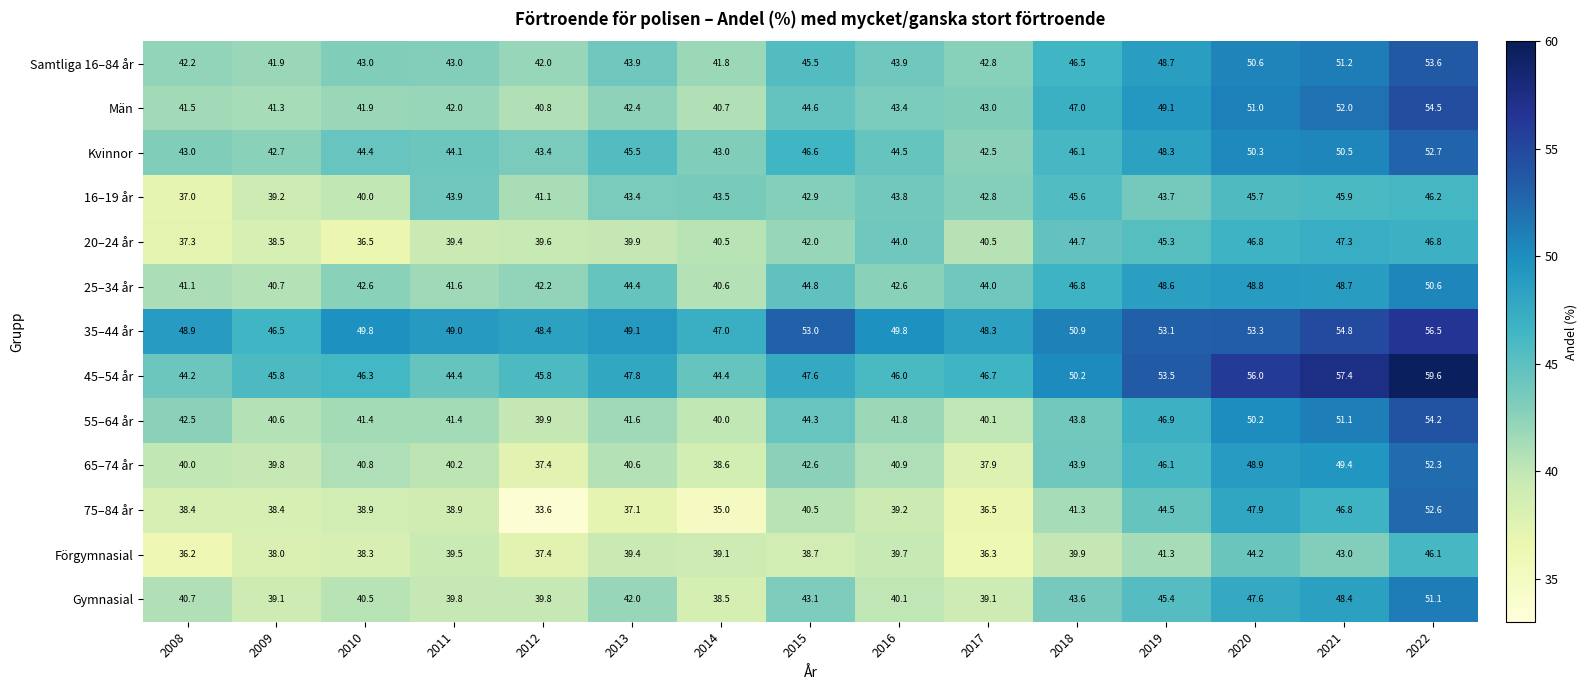

Is it true that 55–64 år equals 66.5 at 2015?

False